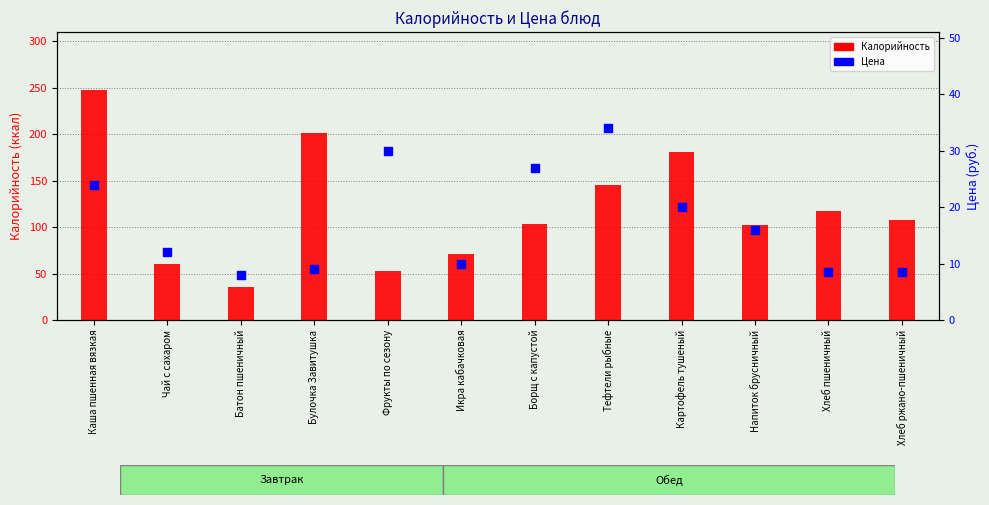

At how many categories does at least one series exceed 191?

2